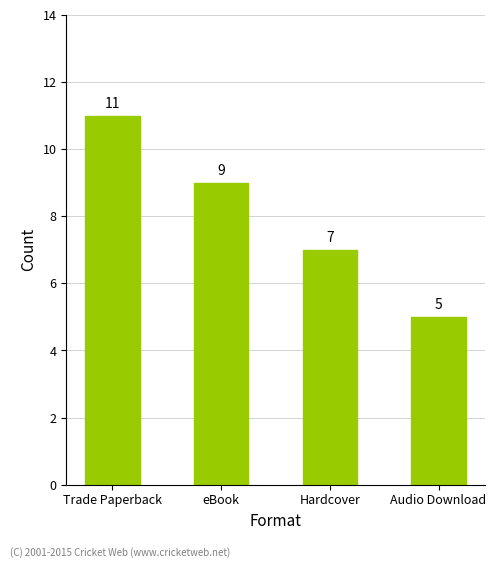

Between eBook and Trade Paperback, which is larger?

Trade Paperback